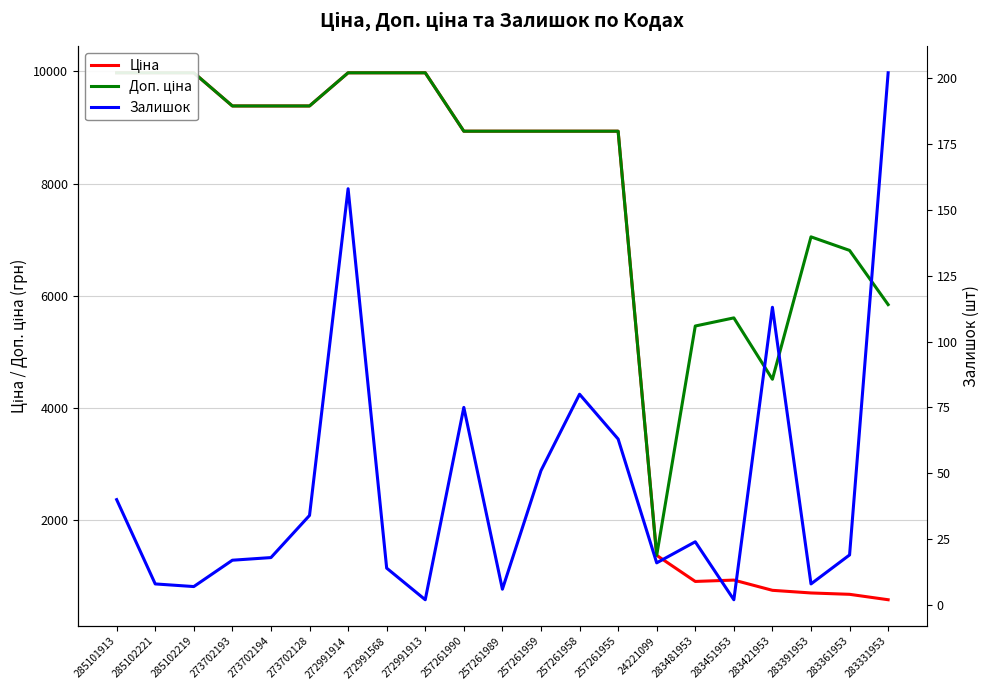

Where is the first local minimum for Доп. ціна?

24221099